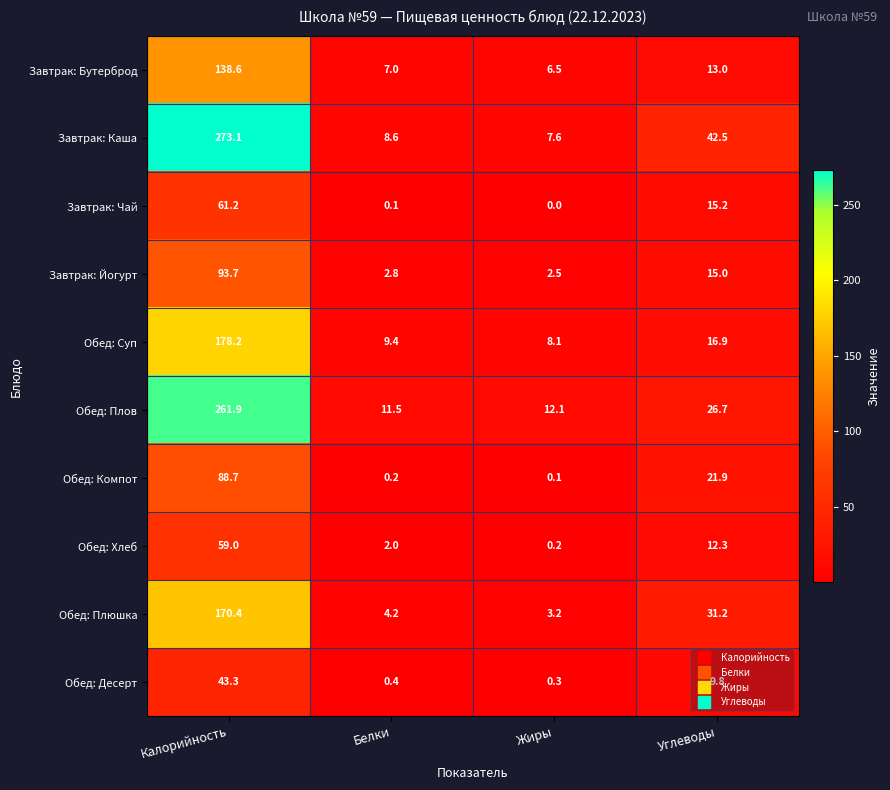

What is the difference between the maximum and second lowest values in the Обед: Десерт series?

42.9